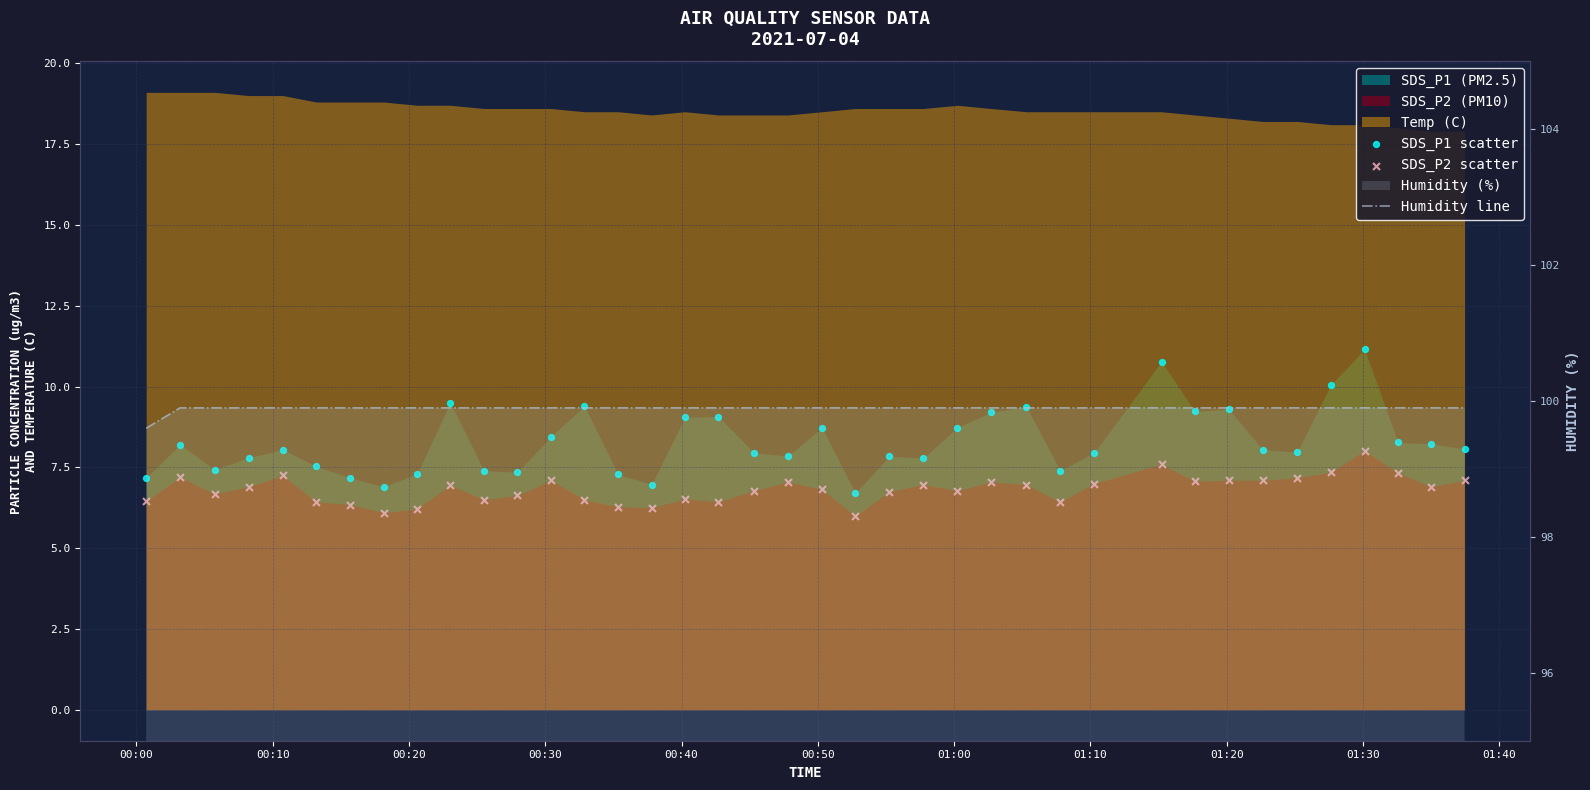

At how many categories does at least one series exceed 8?

39